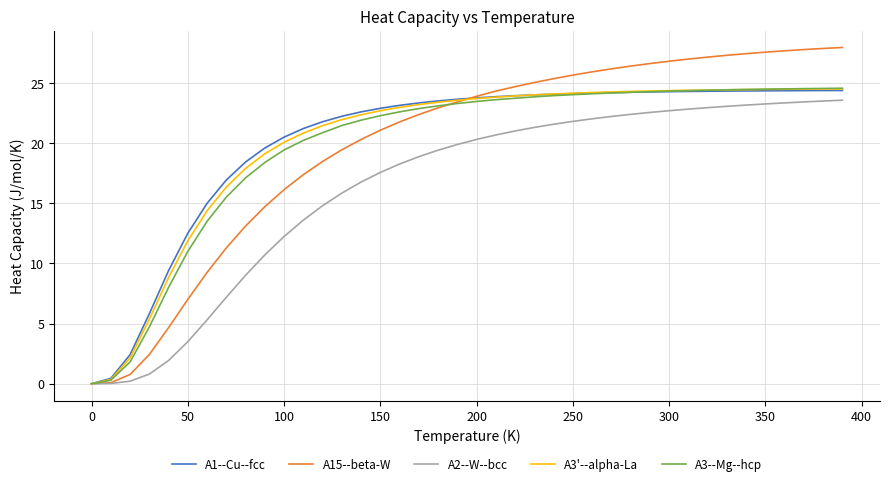

Which series has the largest range (max minus min)?

A15--beta-W